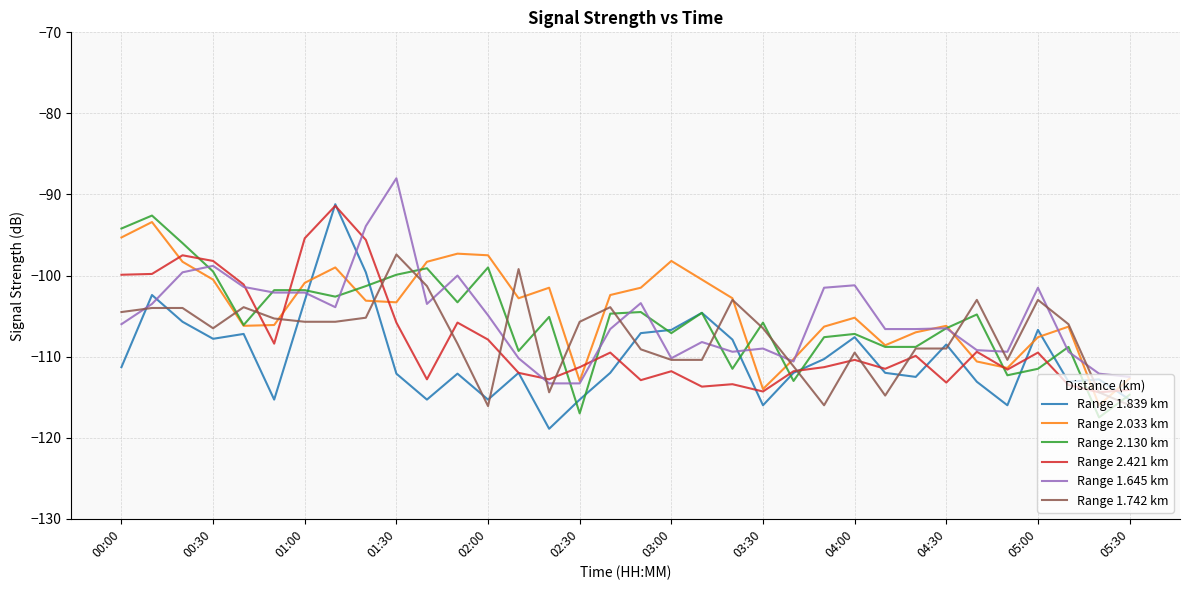

What is the minimum value shown in the chart?

-118.9